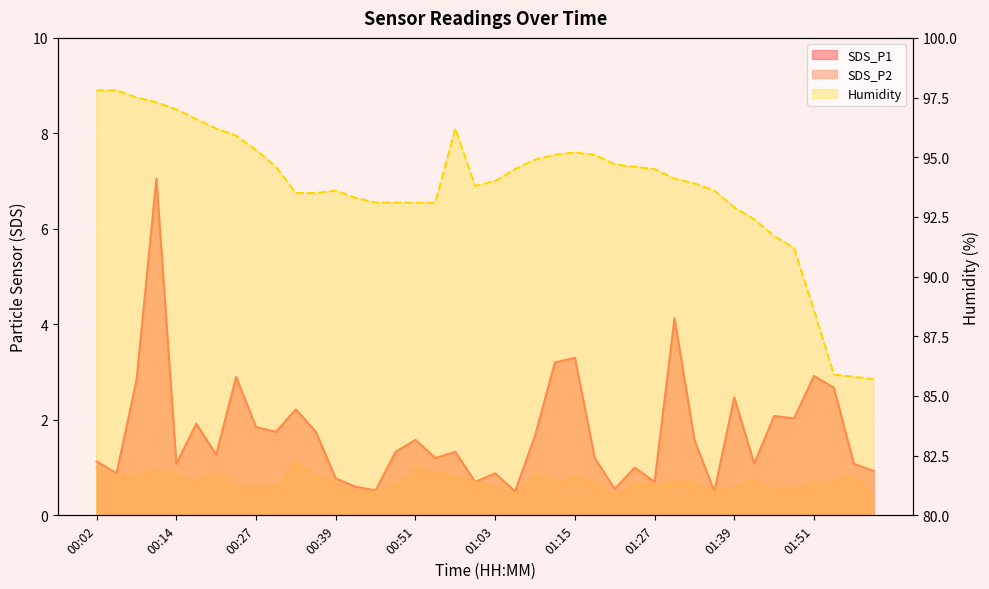

Is it true that SDS_P1 equals 0.9 at 02:00?

True